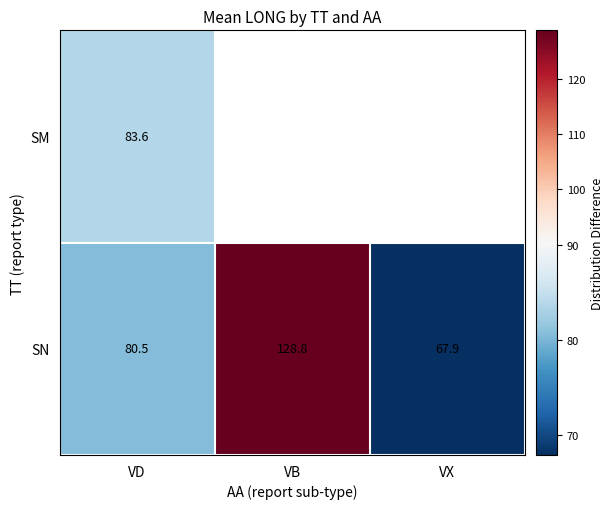

Which label corresponds to the largest value in the chart?

VB